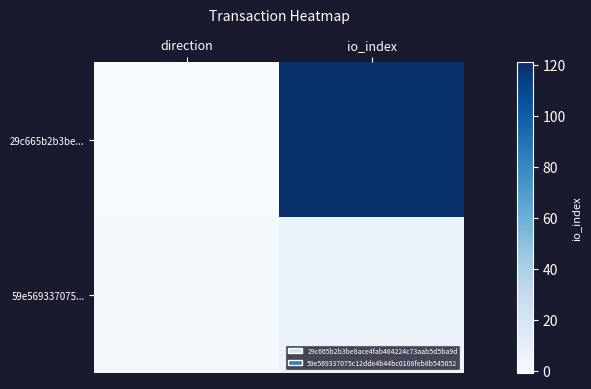

What is the spread (max minus min) of values at io_index?

114